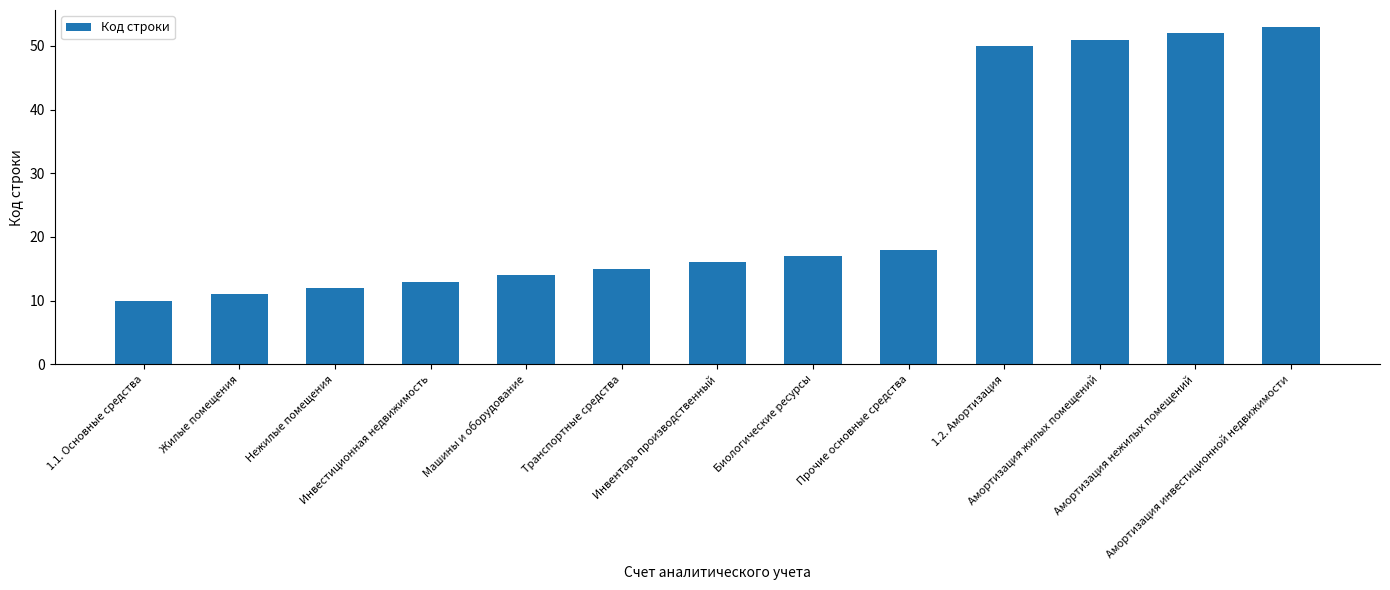

Count the number of categories in the chart.

13